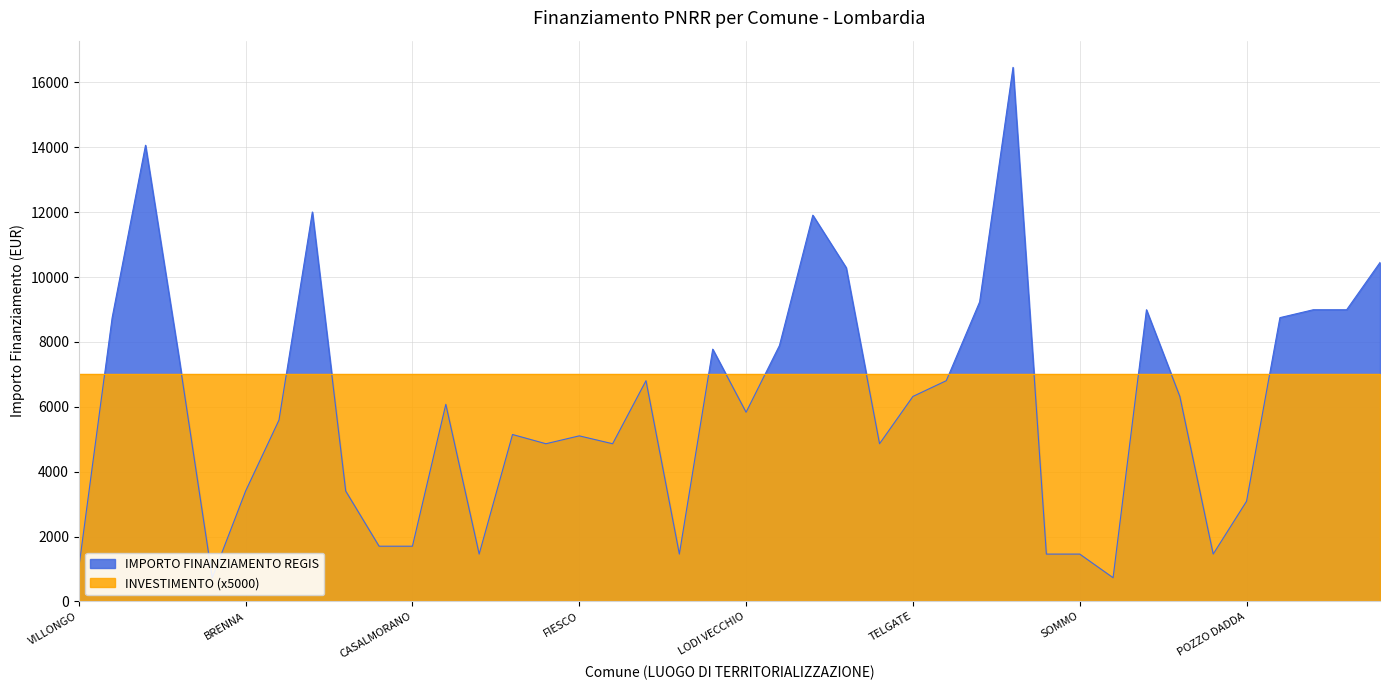

What is the sum of the values at ZECCONE and FIESCO?

5832